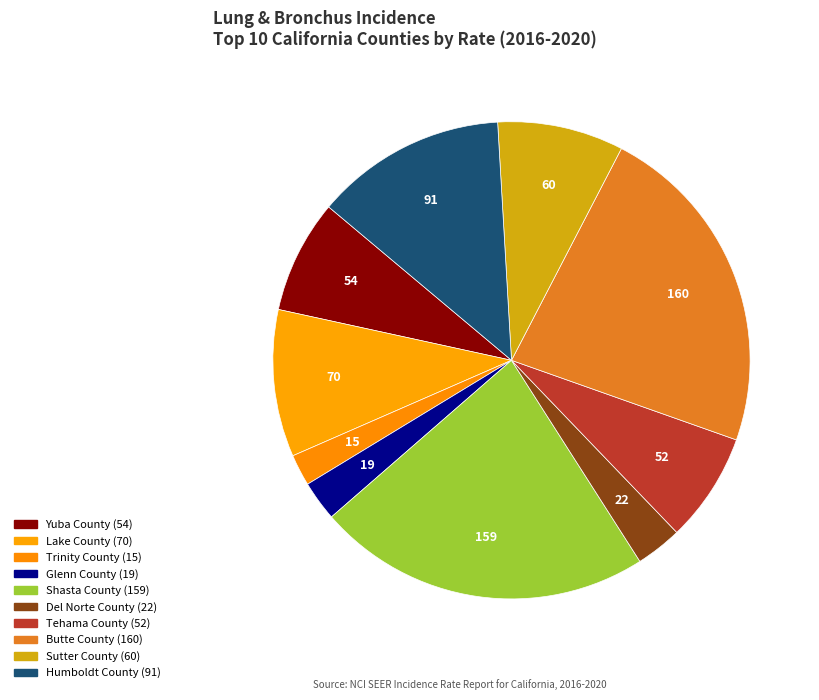

Is there any slice that represents more than half of the pie?

No